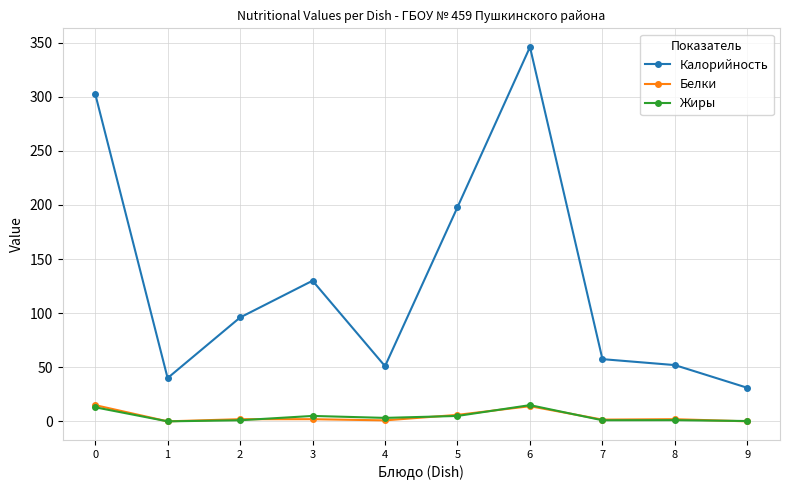

How many series are shown in this chart?

3